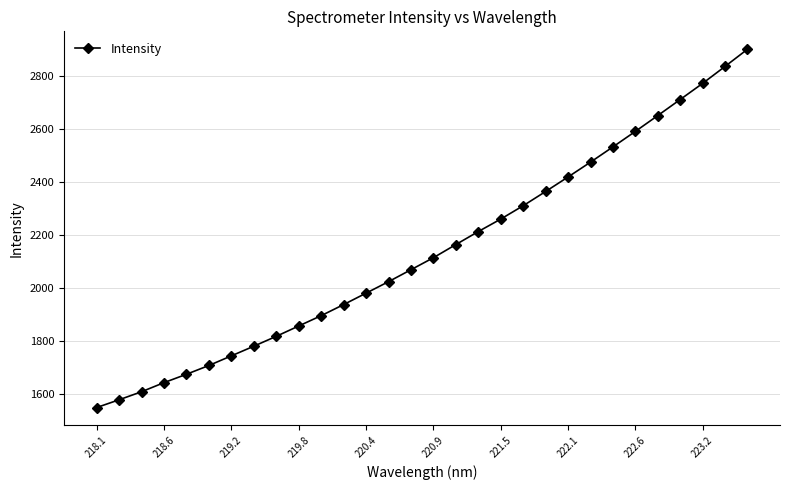

What is the value of the 11th point from the left?

1897.2